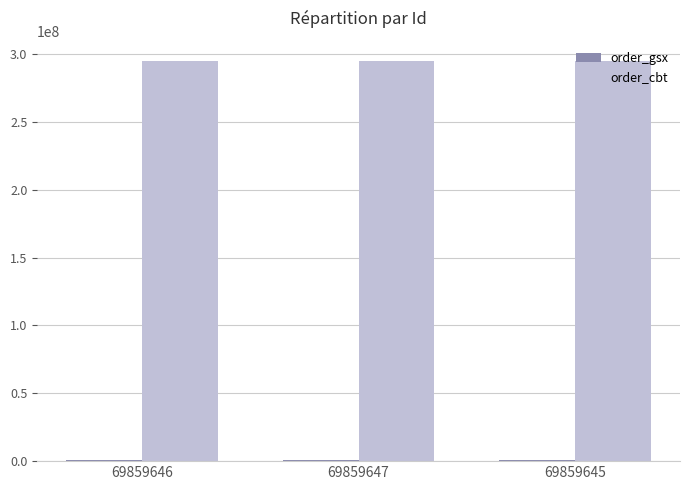

What is the greatest value displayed?

295143732